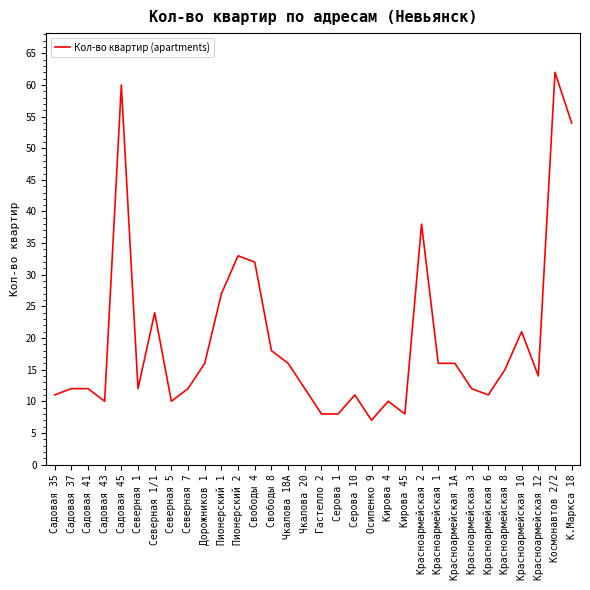

What is the difference between the values at Гастелло 2 and Пионерский 2?

25